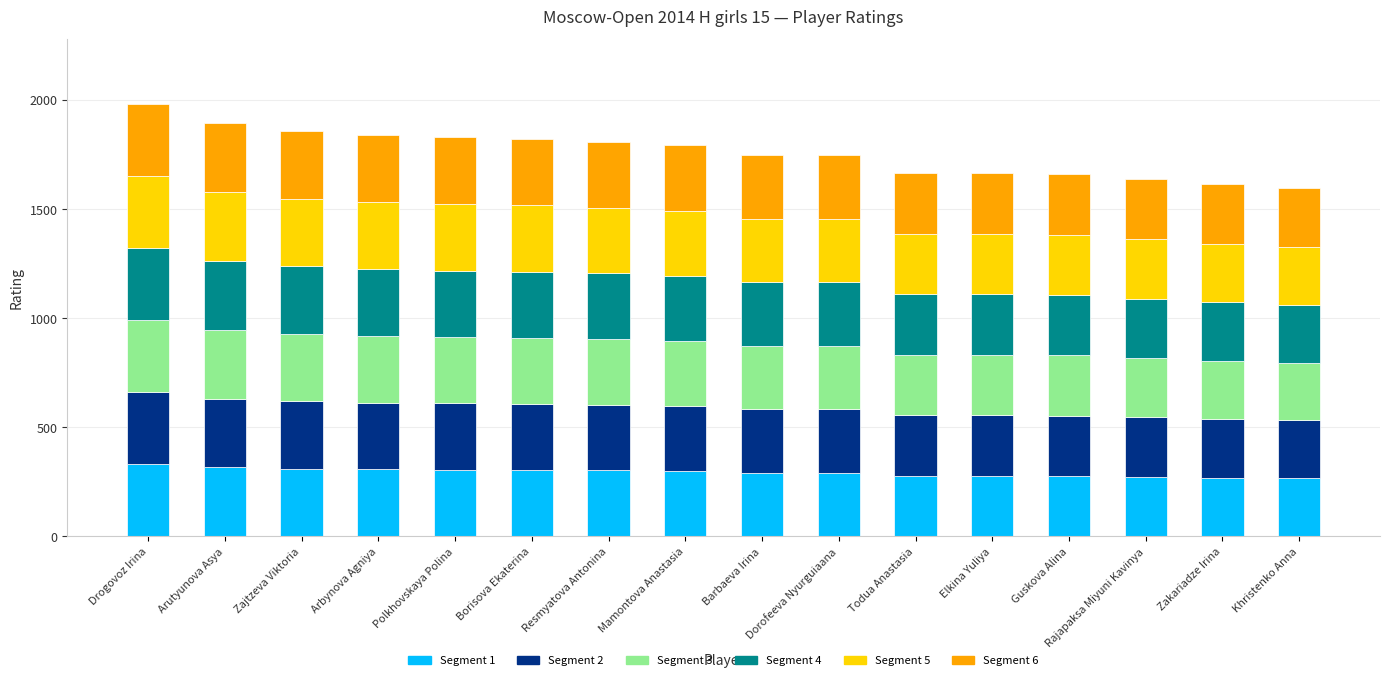

The Segment 1 series shows 301 at Resmyatova Antonina. True or false?

True